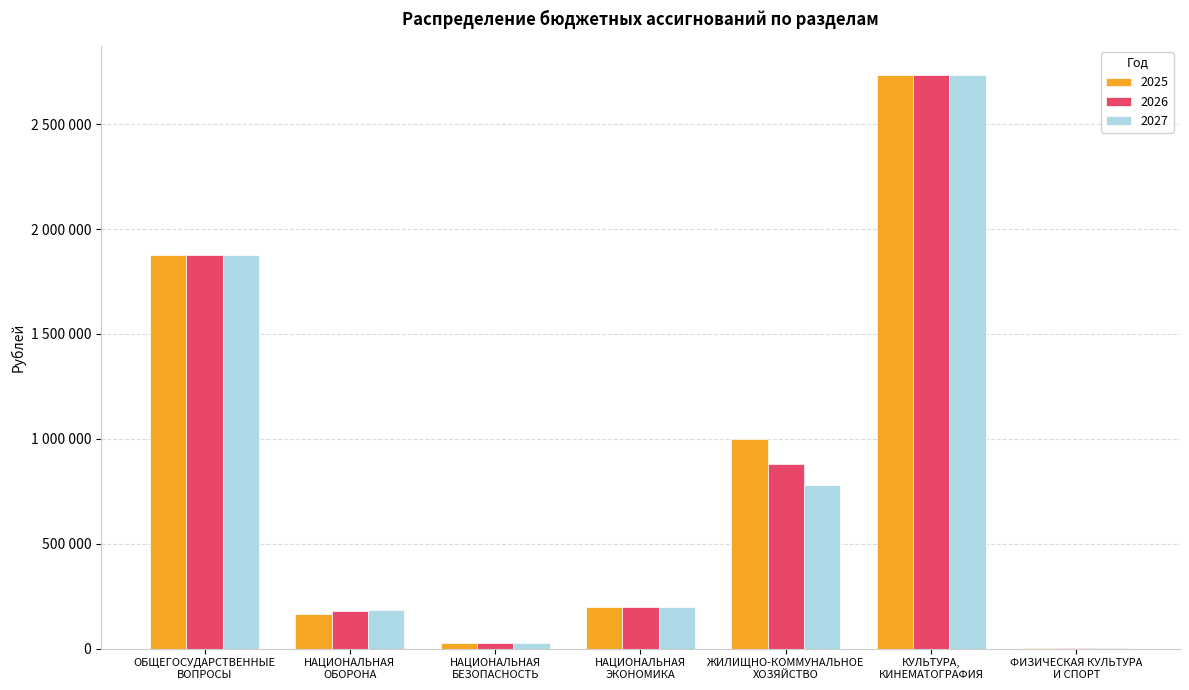

Are the bars horizontal?

No